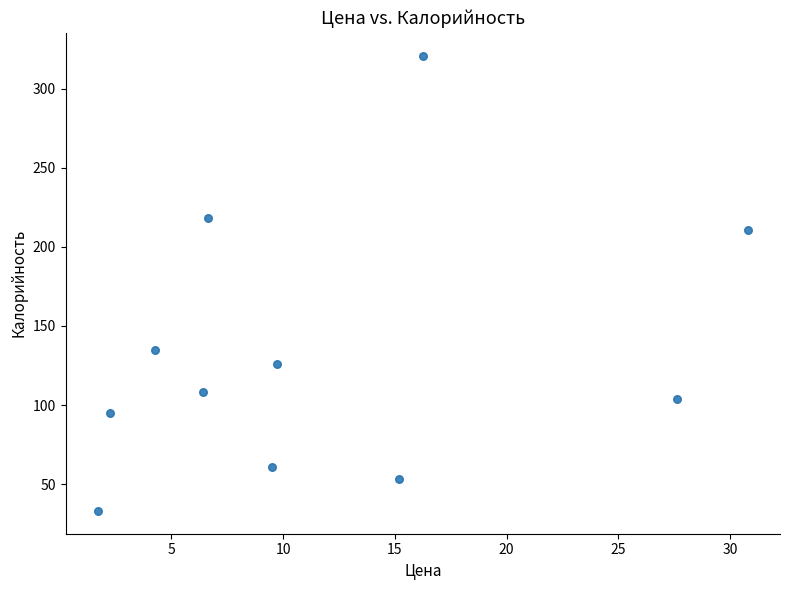

What Y value in the scatter plot is closest to 177?

211